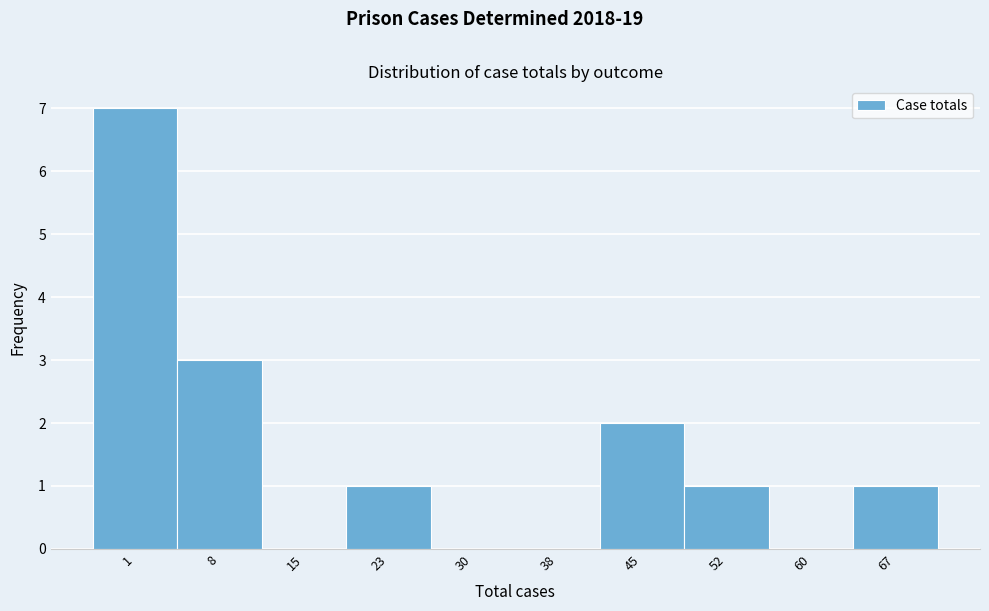

Reading right to left, list all the values displayed in this chart.

67=1	60=0	52=1	45=2	38=0	30=0	23=1	15=0	8=3	1=7